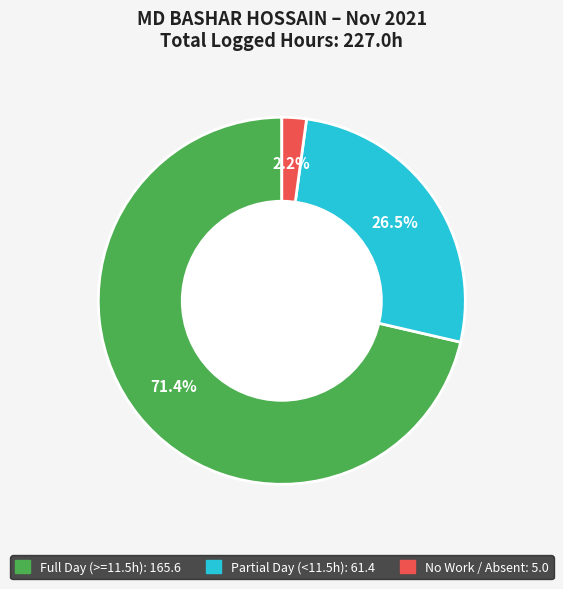

Does any single category account for the majority?

Yes